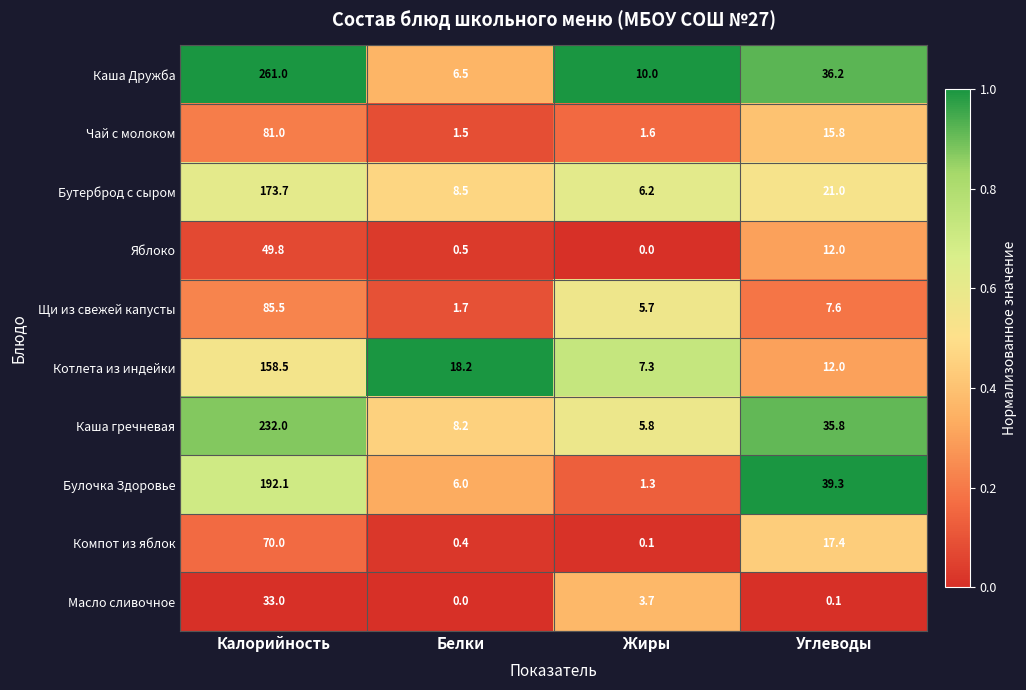

What is the greatest value displayed?

261.0